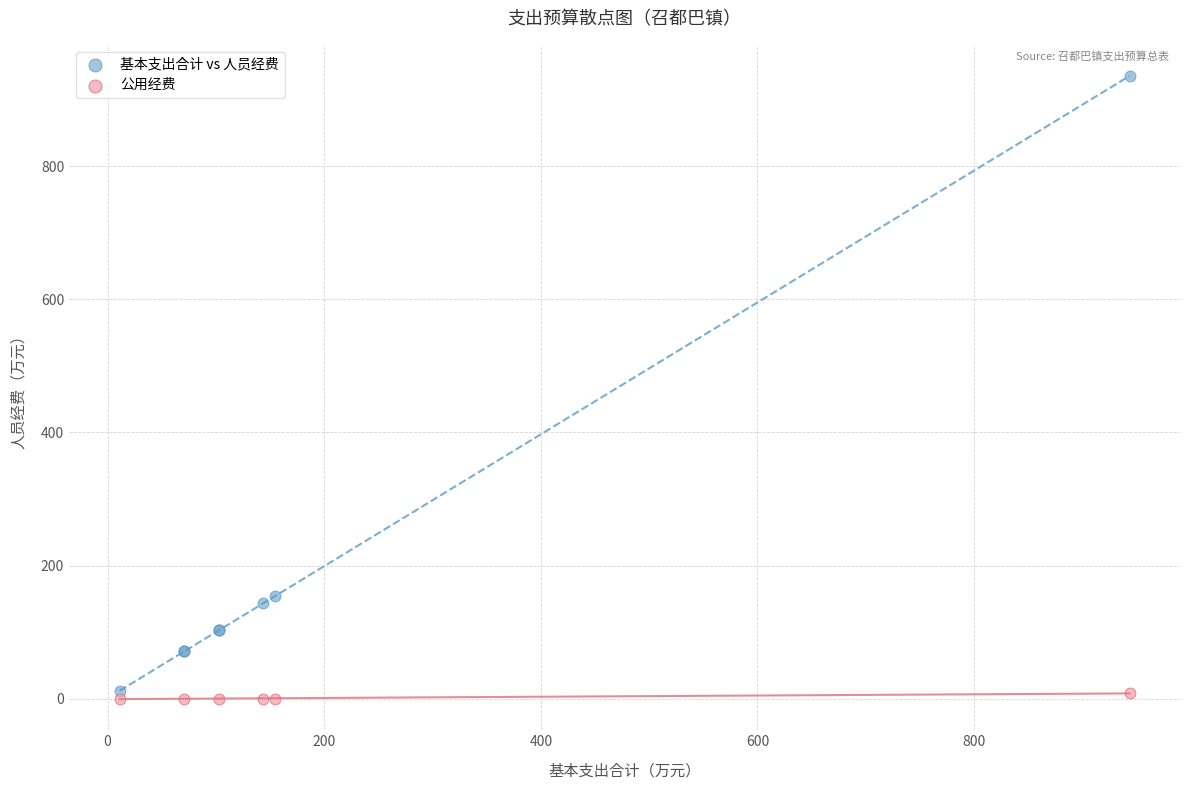

Which series contains the highest Y value?

基本支出合计 vs 人员经费